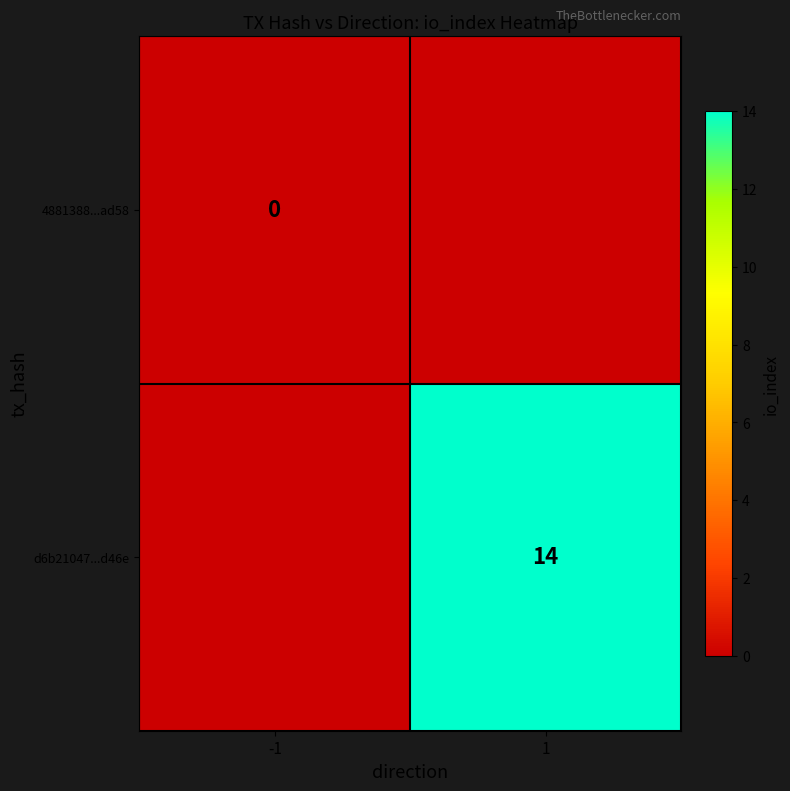

The d6b21047...d46e series shows 14 at 1. True or false?

True